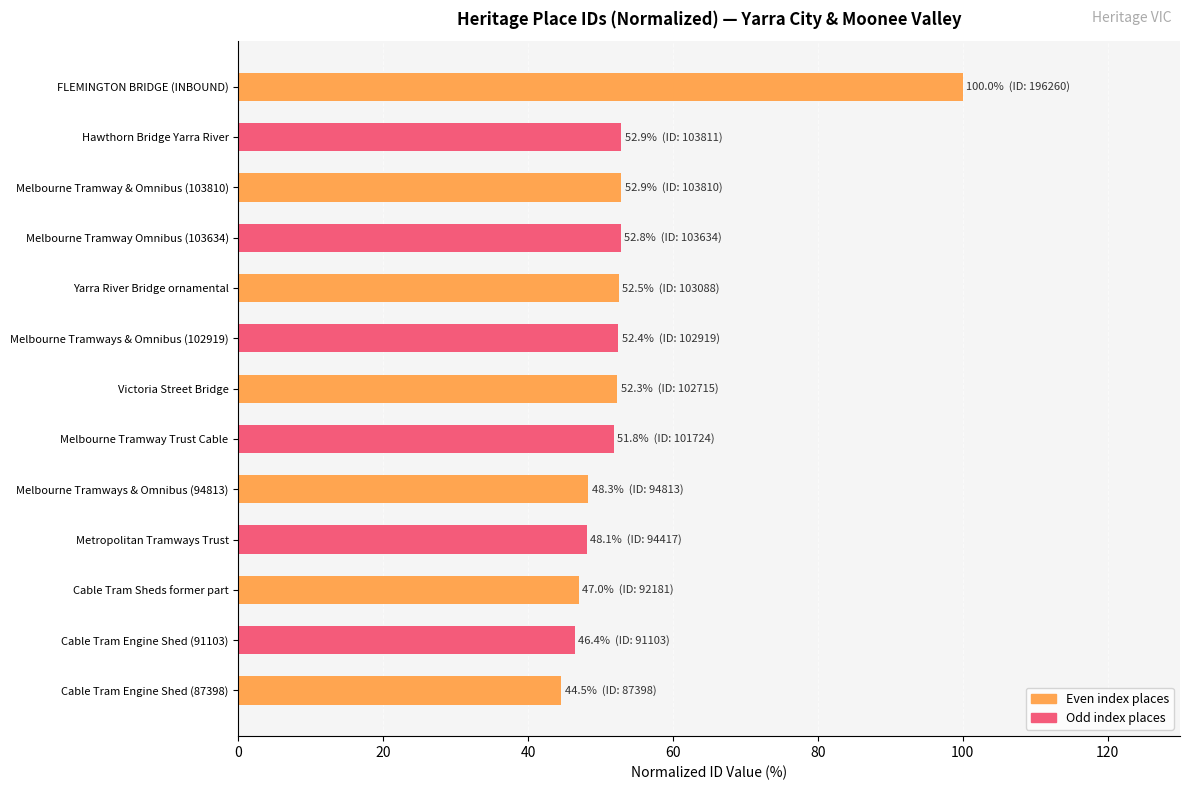

What is the ratio of the value at Melbourne Tramway Omnibus (103634) to the value at Hawthorn Bridge Yarra River?

1.0